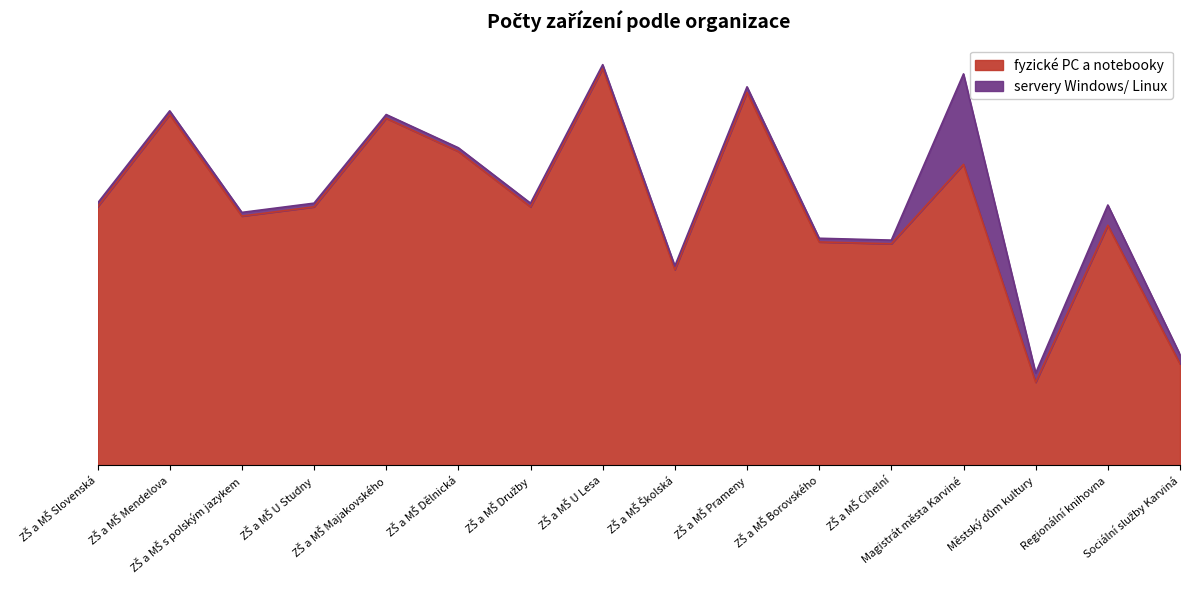

The value at ZŠ a MŠ Majakovského is 64. True or false?

False